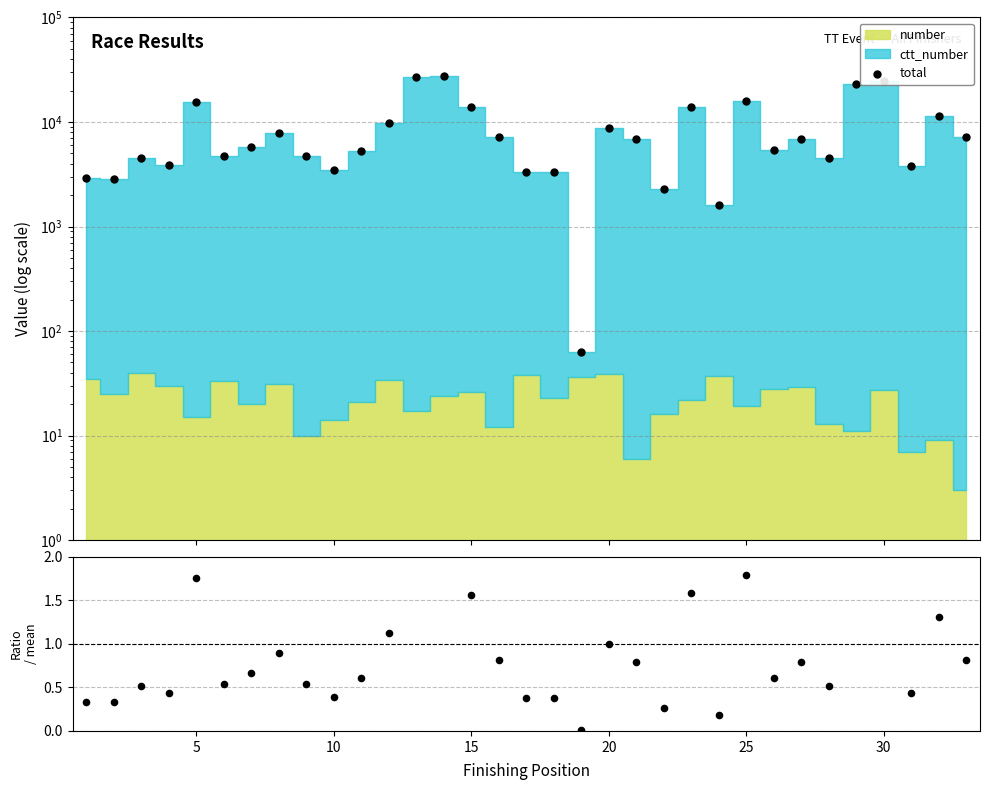

Which series contains the highest Y value?

total